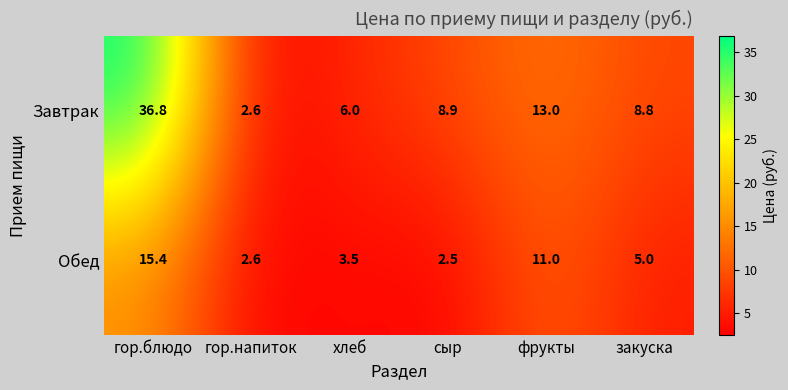

At закуска, list the series in order from smallest to largest.

Обед, Завтрак